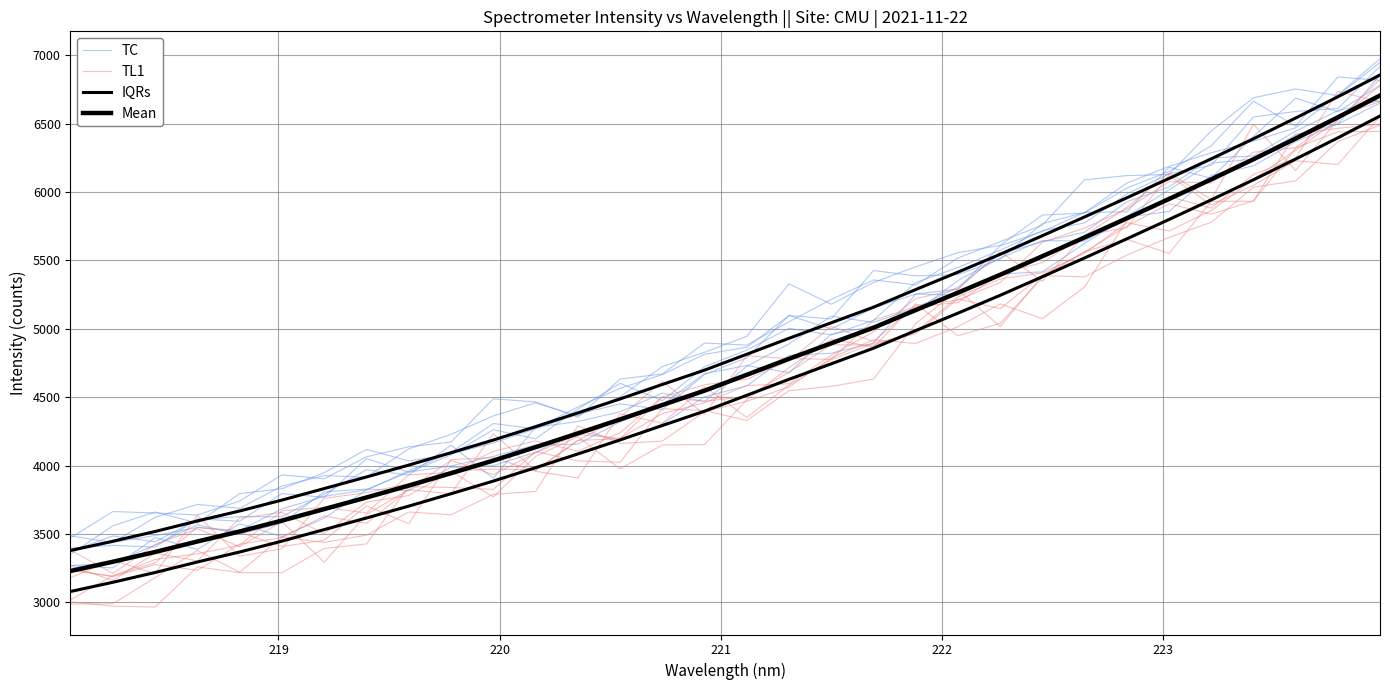

What is the difference between the highest and lowest values at 223?

168.7